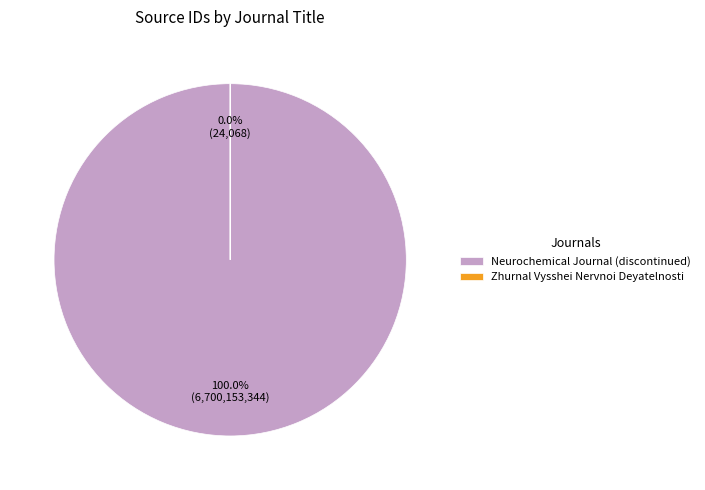

To the nearest percent, what is the difference between the largest and smallest slice percentages?

100%